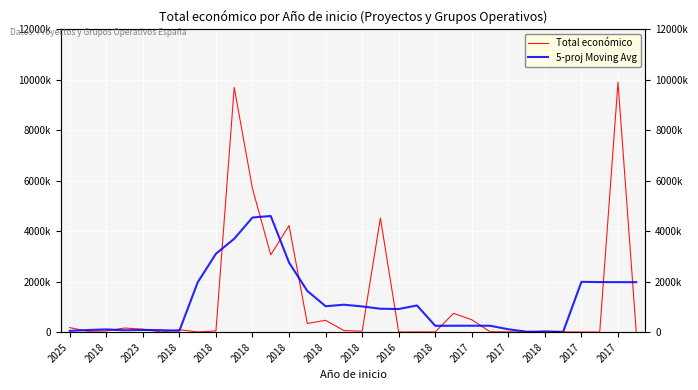

How many intersections are there between Total económico and 5-proj Moving Avg?

17